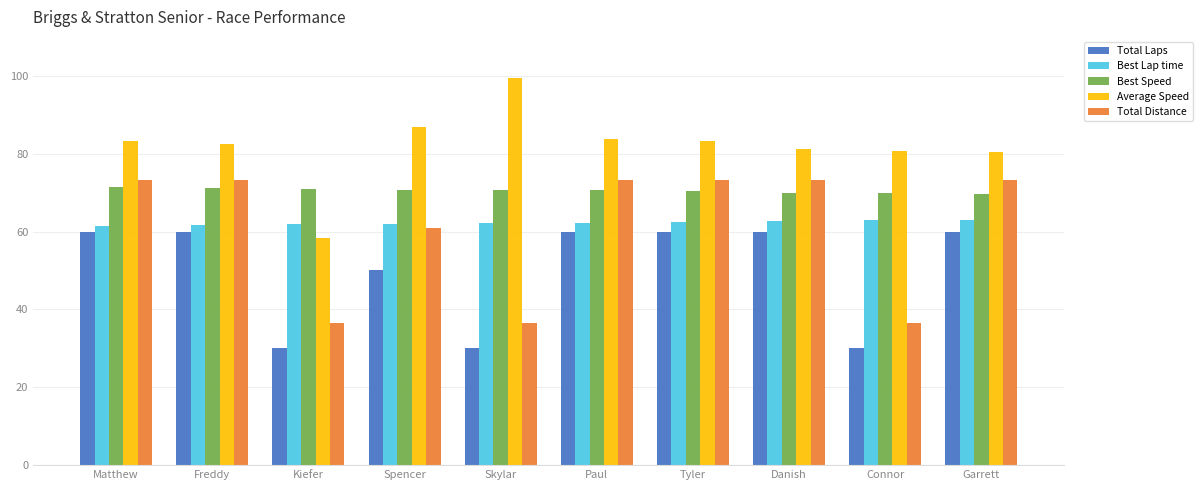

What is the sum of the Best Speed values at Tyler and Garrett?

140.2